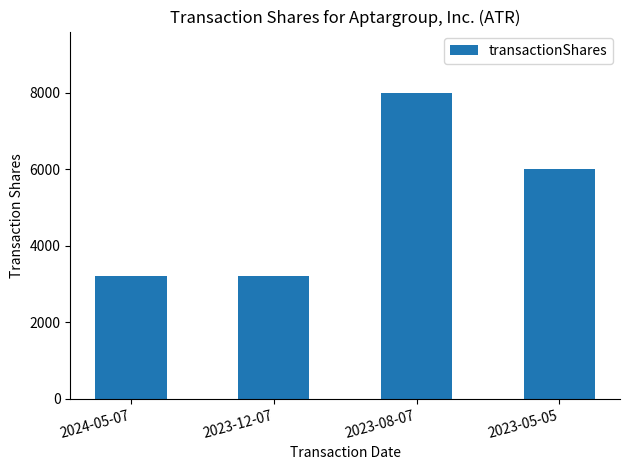

Is it true that the value at 2023-05-05 is 3644?

False